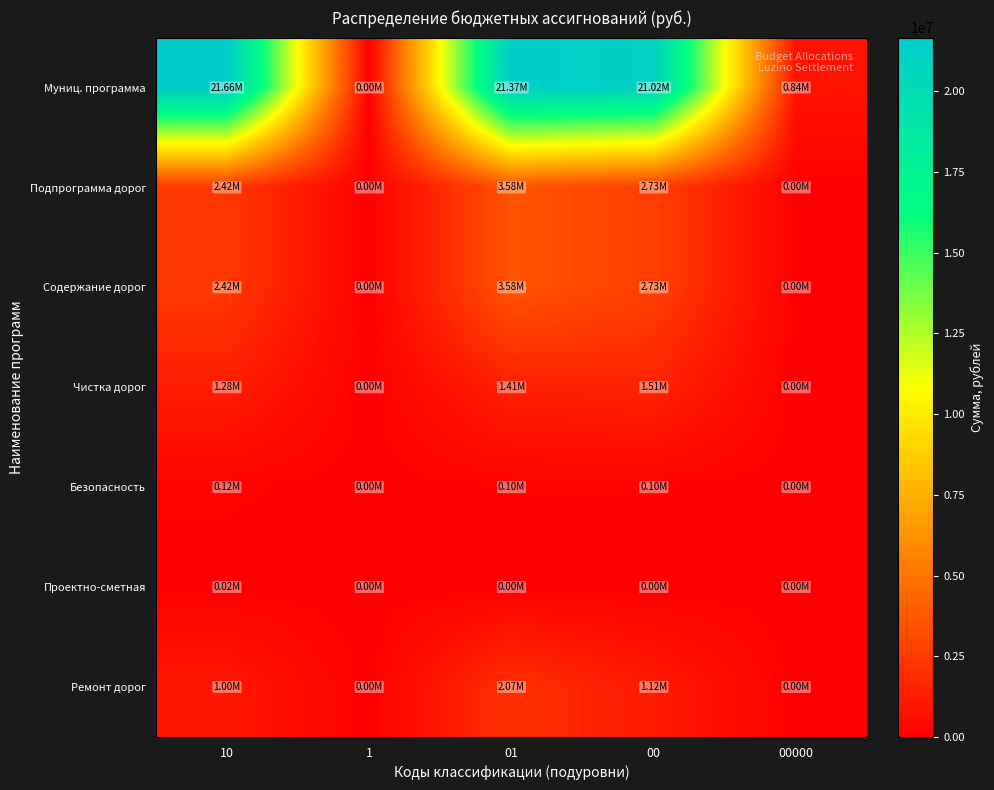

How many distinct data groups are displayed?

7